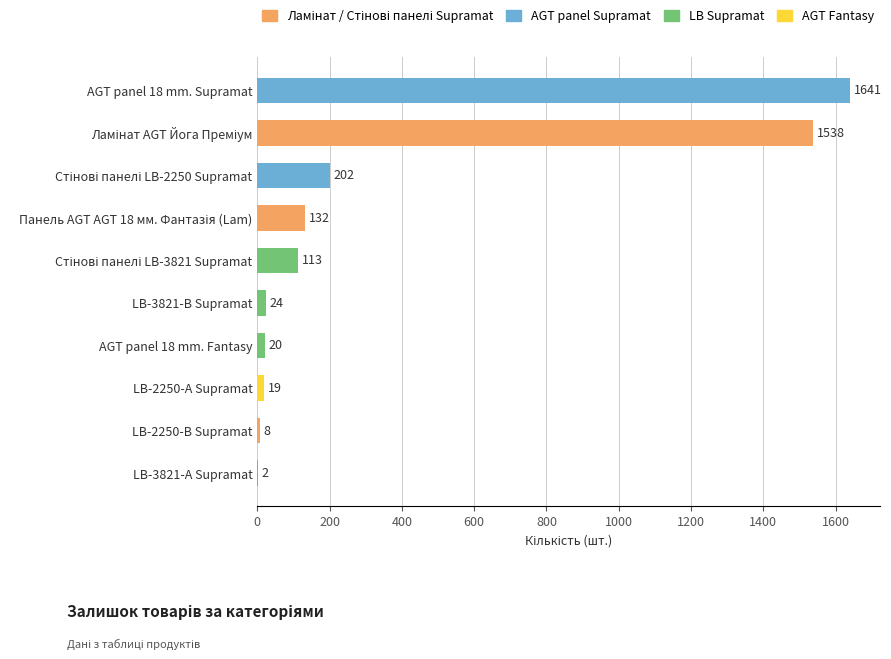

How many data points does each series have?

10